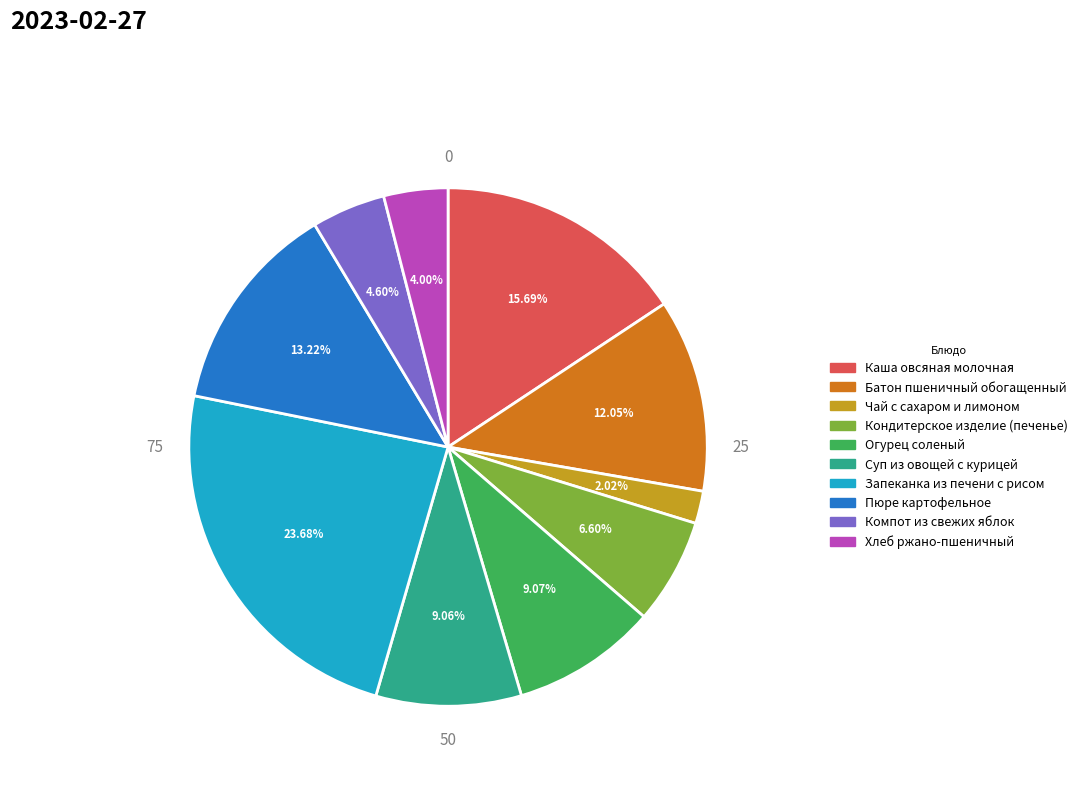

How many segments does this pie chart have?

10